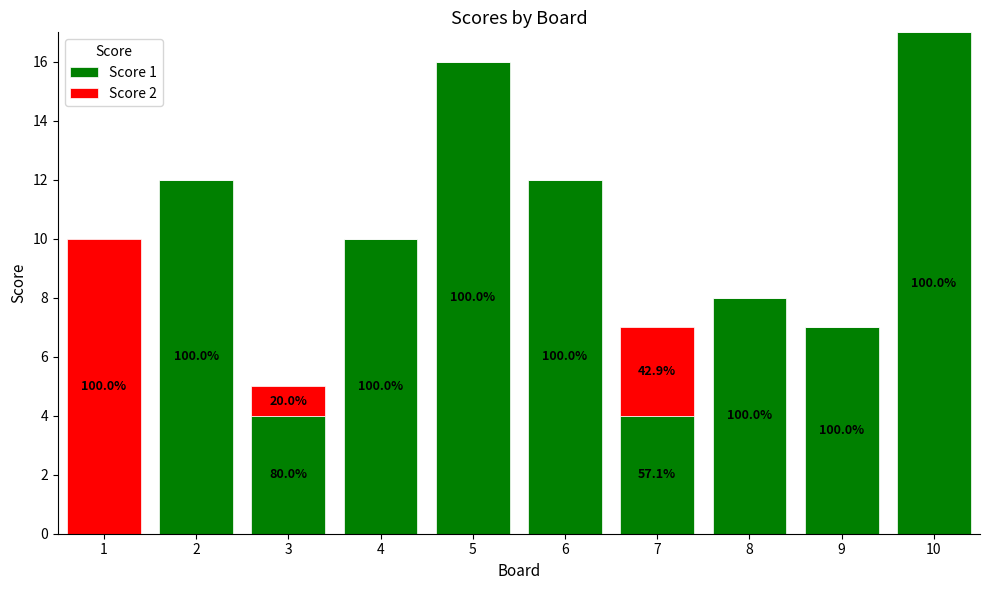

What are all the series names shown in the legend?

Score 1, Score 2